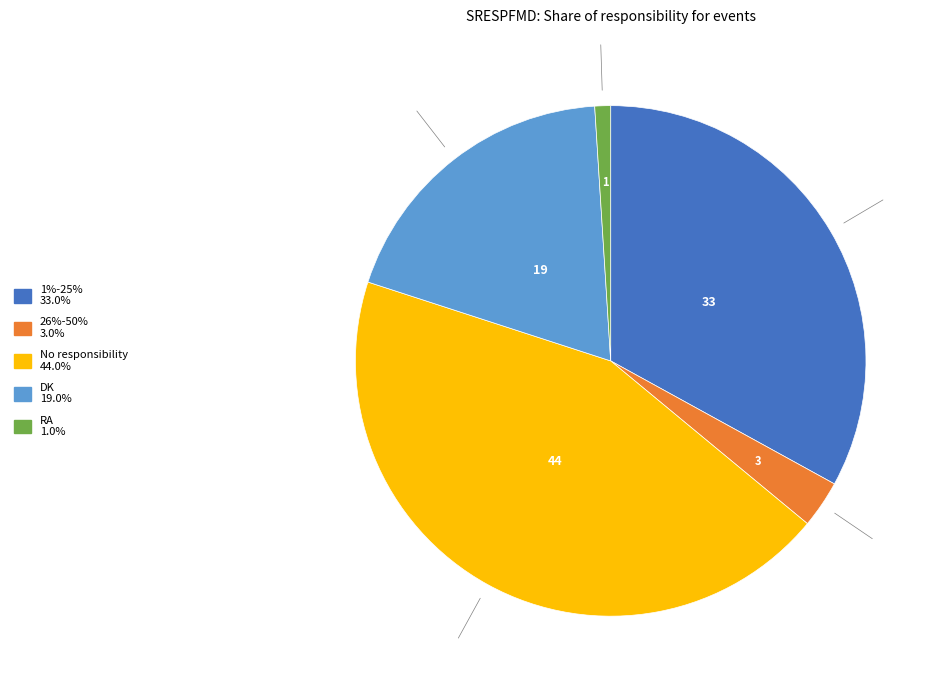

Is there any slice that represents more than half of the pie?

No